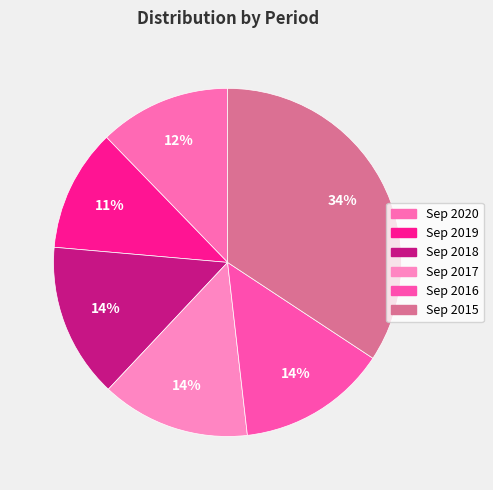

What percentage do Sep 2020 and Sep 2017 together represent?

26.1%